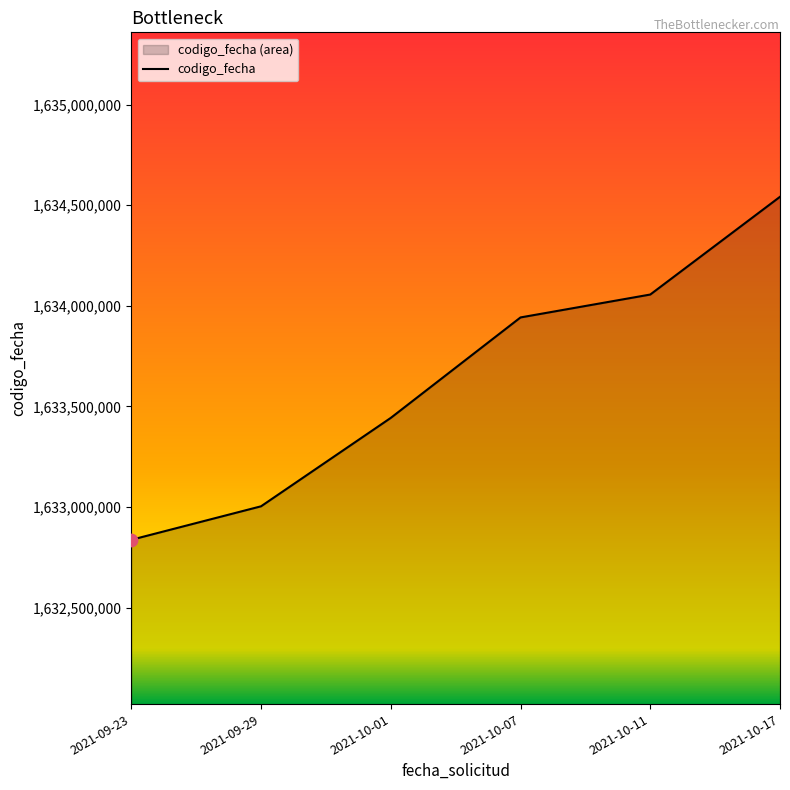

Between 2021-09-23 and 2021-10-11, which is larger?

2021-10-11